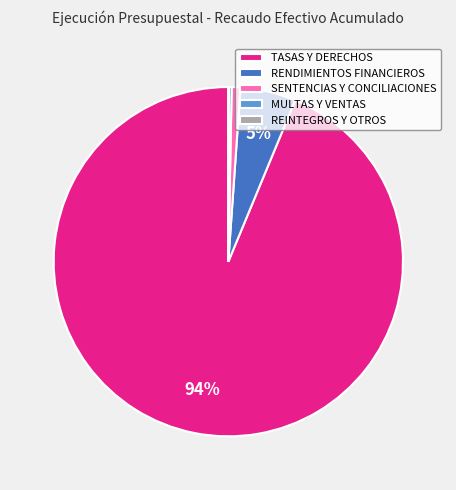

To the nearest percent, what portion does SENTENCIAS Y CONCILIACIONES represent?

1%